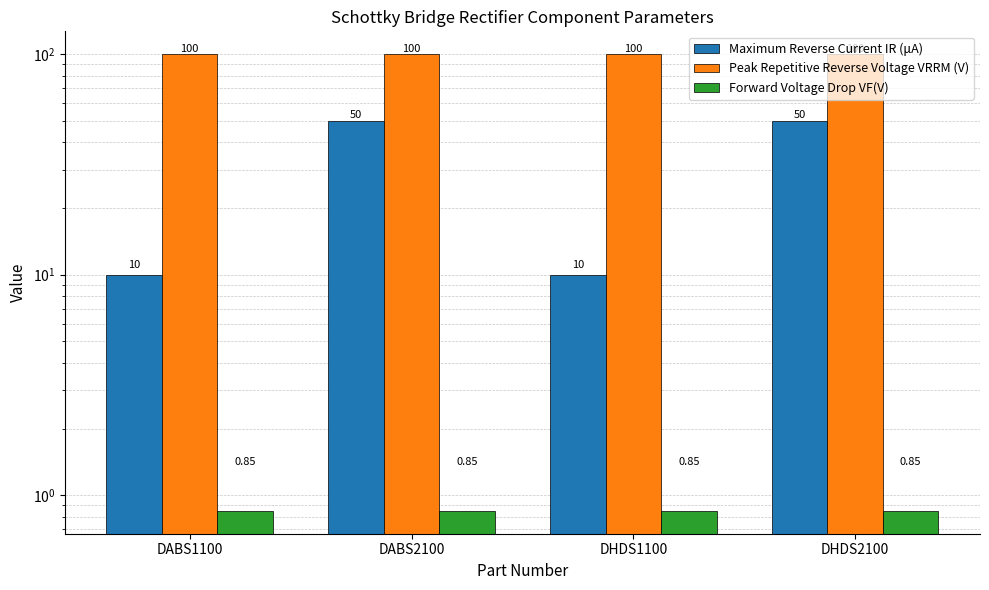

What is the value of the Forward Voltage Drop VF(V) bar at the 1st from the left?

0.8